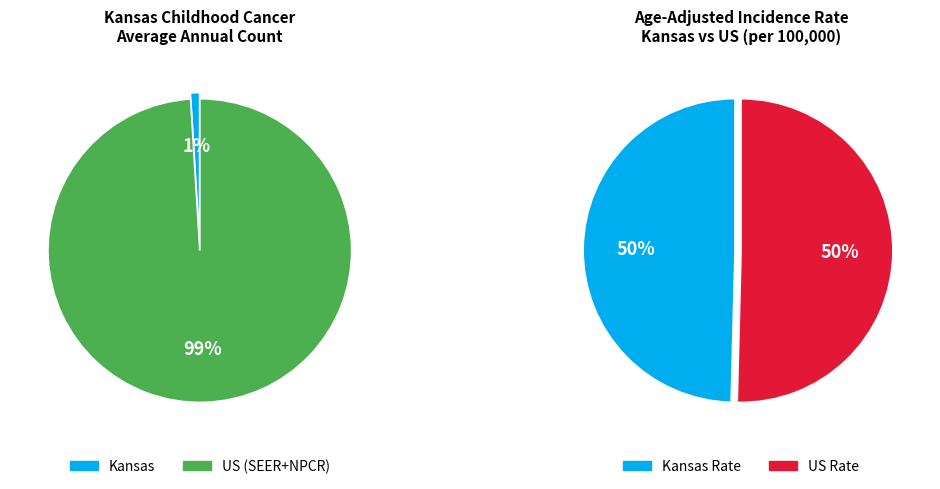

Rank the categories by value from lowest to highest.

Kansas, US (SEER+NPCR)